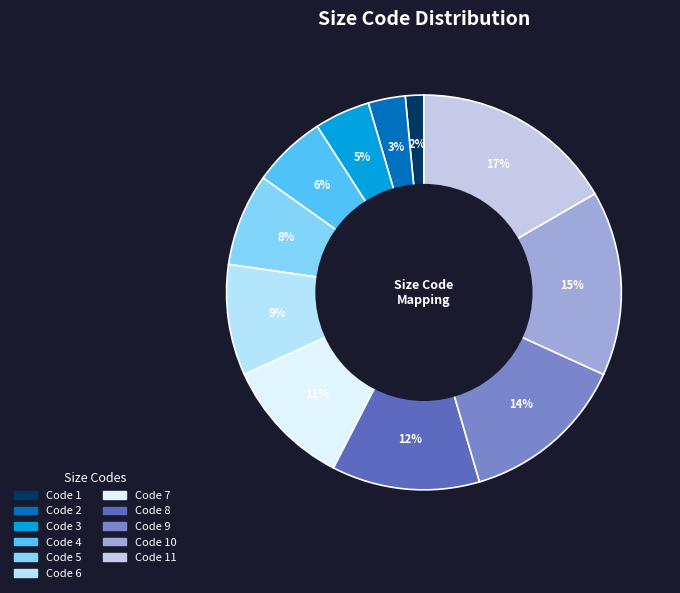

Count the number of slices in the pie.

11